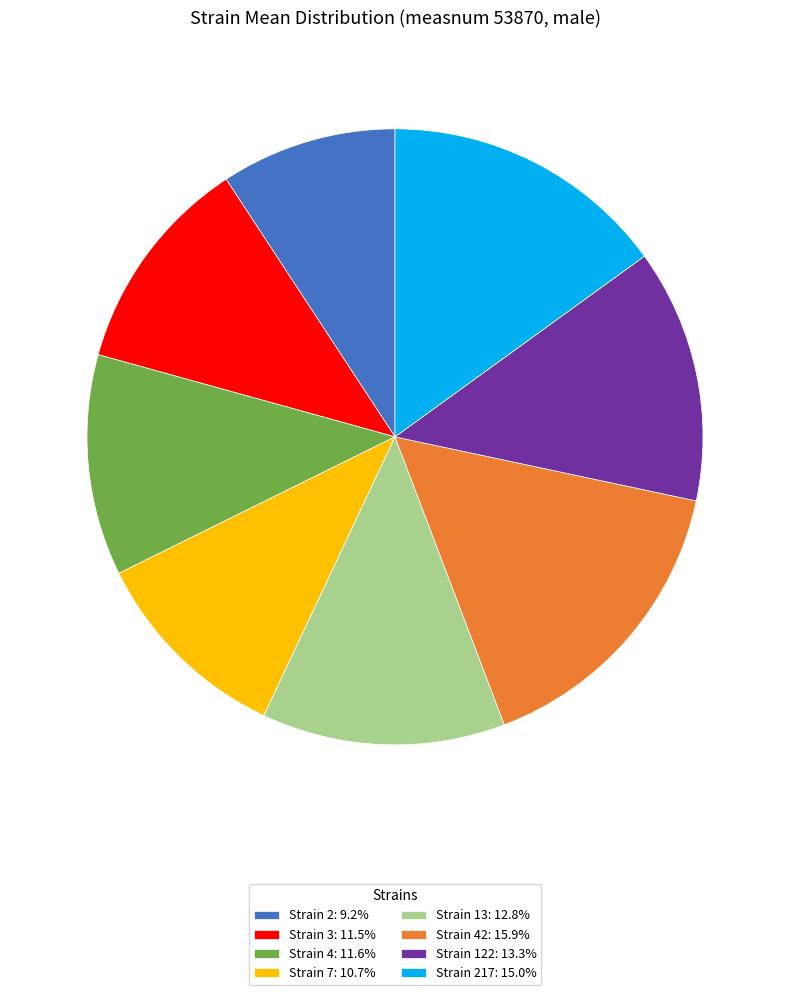

Is there any slice that represents more than half of the pie?

No